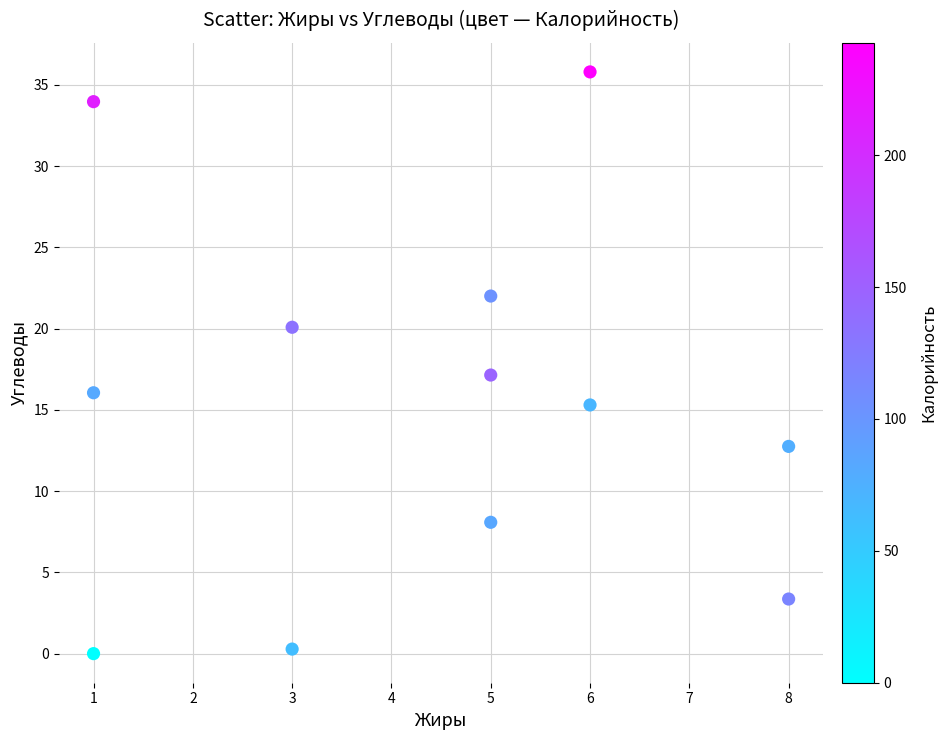

What is the average Y value?

15.4